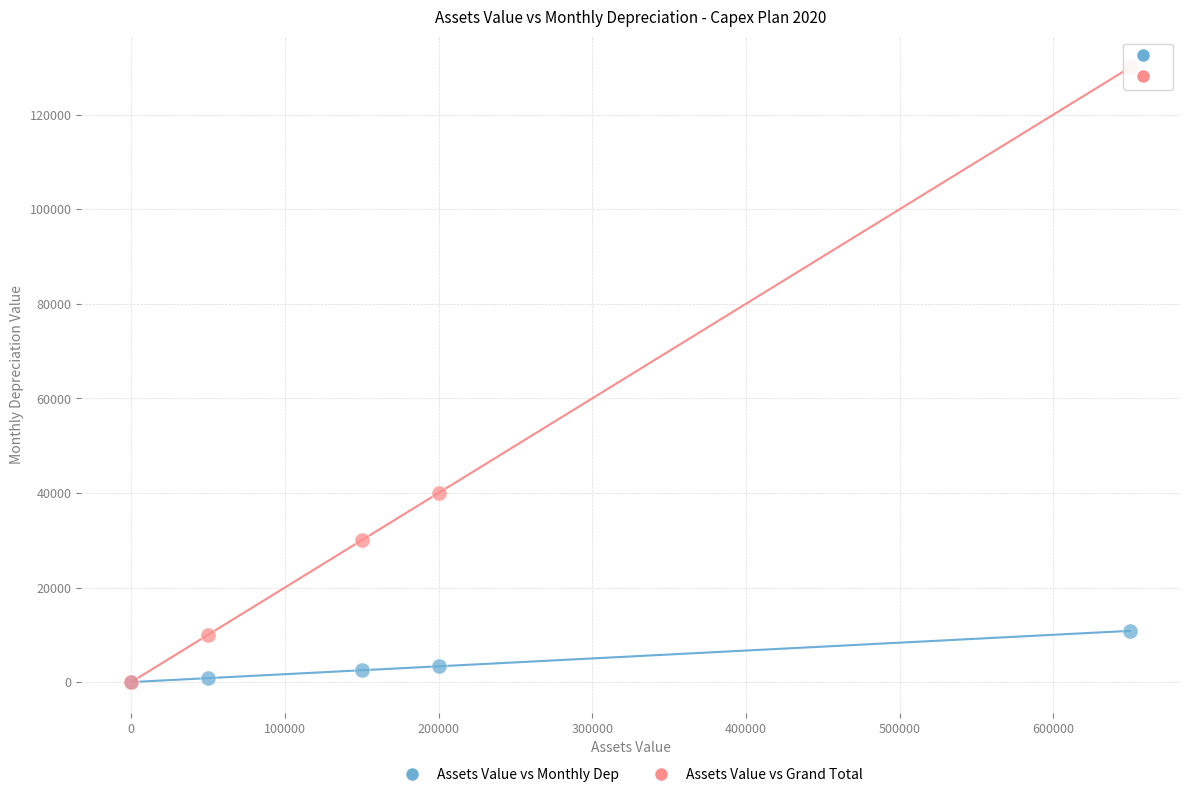

Which series has the largest Y range (max minus min)?

Assets Value vs Grand Total